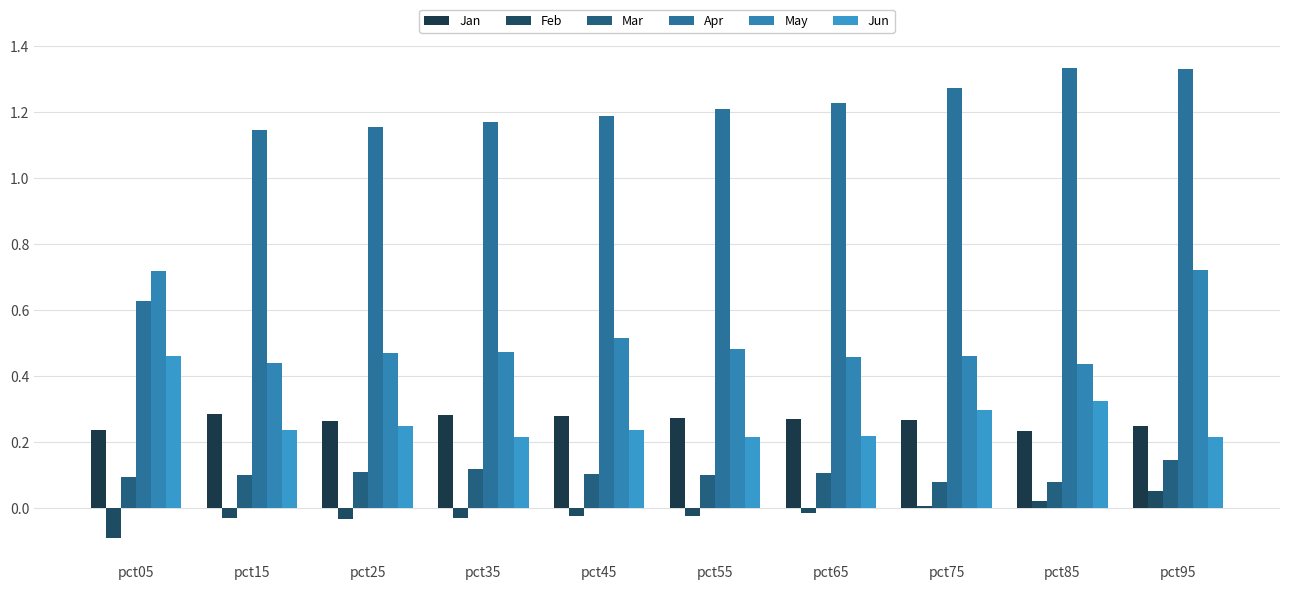

Reading right to left, extract all data points from this chart.

Jan: pct95=0.2	pct85=0.2	pct75=0.3	pct65=0.3	pct55=0.3	pct45=0.3	pct35=0.3	pct25=0.3	pct15=0.3	pct05=0.2
Feb: pct95=0.1	pct85=0.0	pct75=0.0	pct65=-0.0	pct55=-0.0	pct45=-0.0	pct35=-0.0	pct25=-0.0	pct15=-0.0	pct05=-0.1
Mar: pct95=0.1	pct85=0.1	pct75=0.1	pct65=0.1	pct55=0.1	pct45=0.1	pct35=0.1	pct25=0.1	pct15=0.1	pct05=0.1
Apr: pct95=1.3	pct85=1.3	pct75=1.3	pct65=1.2	pct55=1.2	pct45=1.2	pct35=1.2	pct25=1.2	pct15=1.1	pct05=0.6
May: pct95=0.7	pct85=0.4	pct75=0.5	pct65=0.5	pct55=0.5	pct45=0.5	pct35=0.5	pct25=0.5	pct15=0.4	pct05=0.7
Jun: pct95=0.2	pct85=0.3	pct75=0.3	pct65=0.2	pct55=0.2	pct45=0.2	pct35=0.2	pct25=0.2	pct15=0.2	pct05=0.5